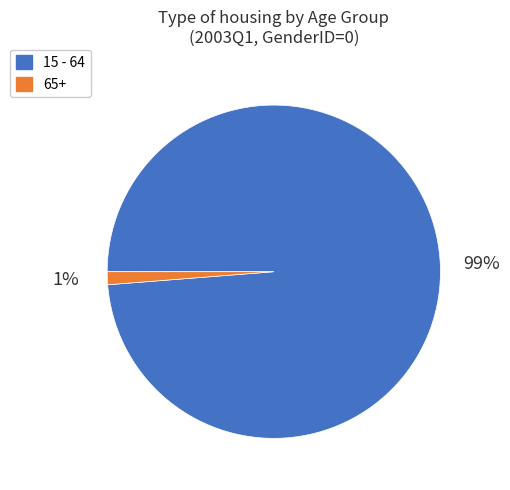

Count the number of slices in the pie.

2